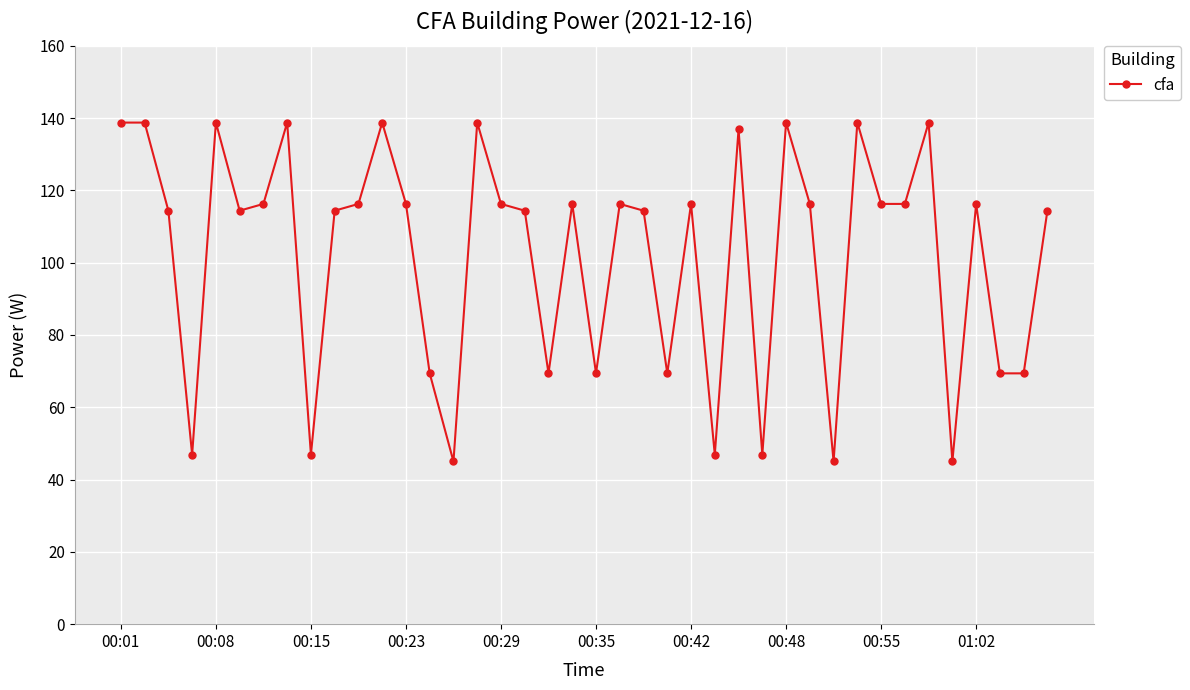

What is the value of the 27th point from the left?

136.9